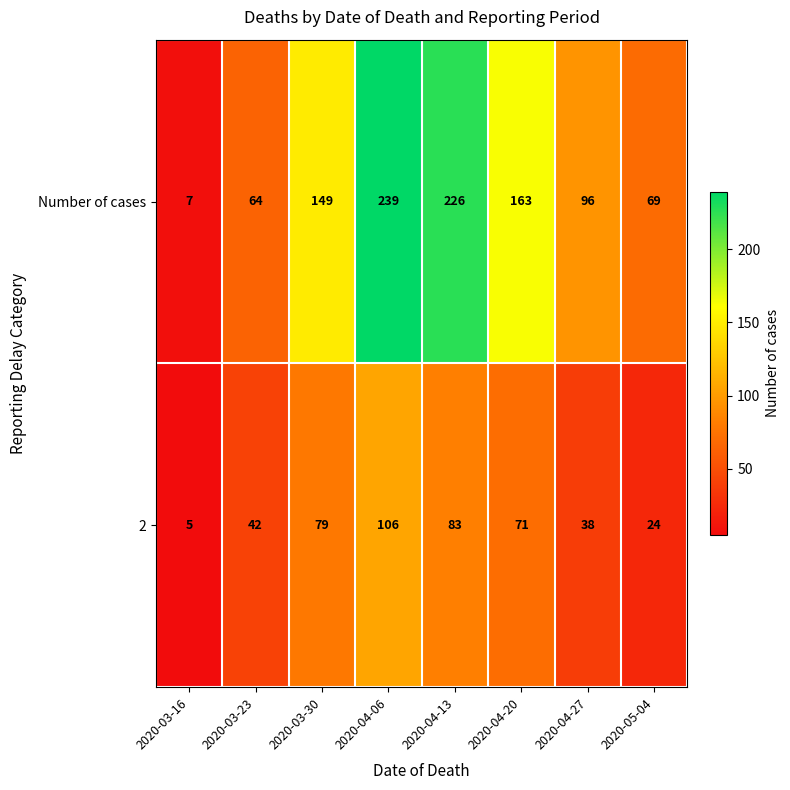

At which label does Number of cases reach its minimum?

2020-03-16